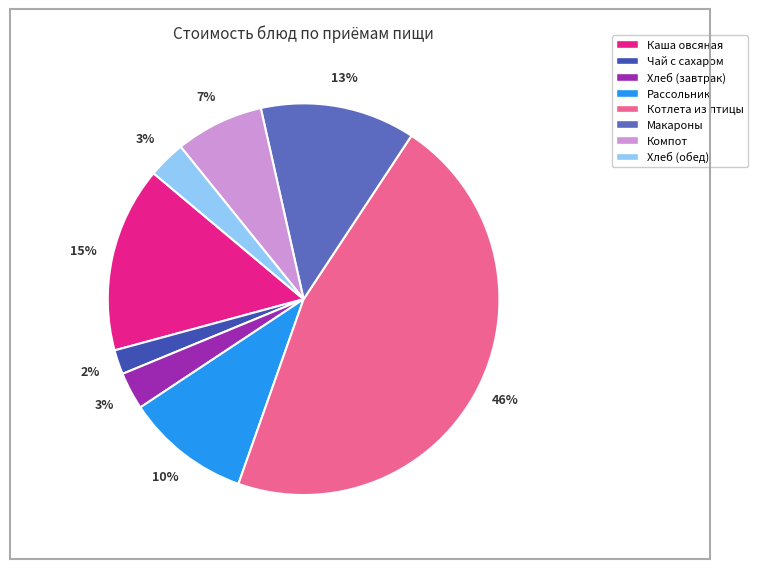

Is there a majority slice in this chart?

No